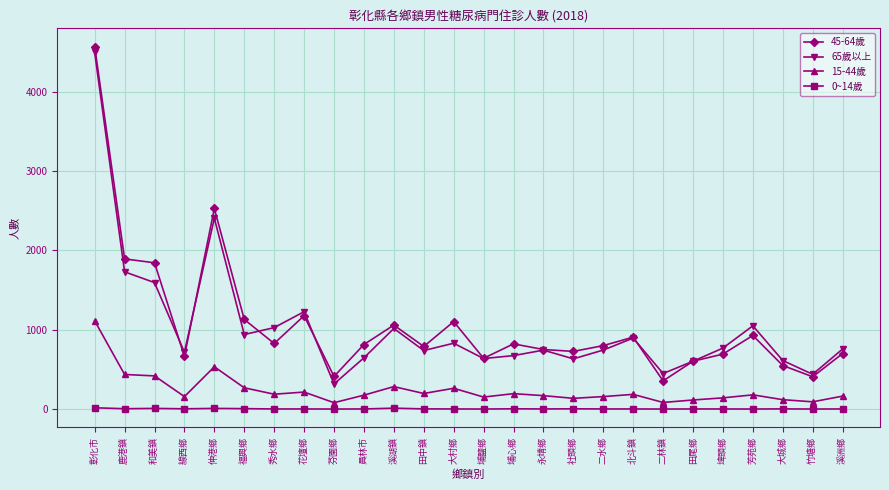

Is it true that 45-64歲 equals 1177 at 花壇鄉?

True